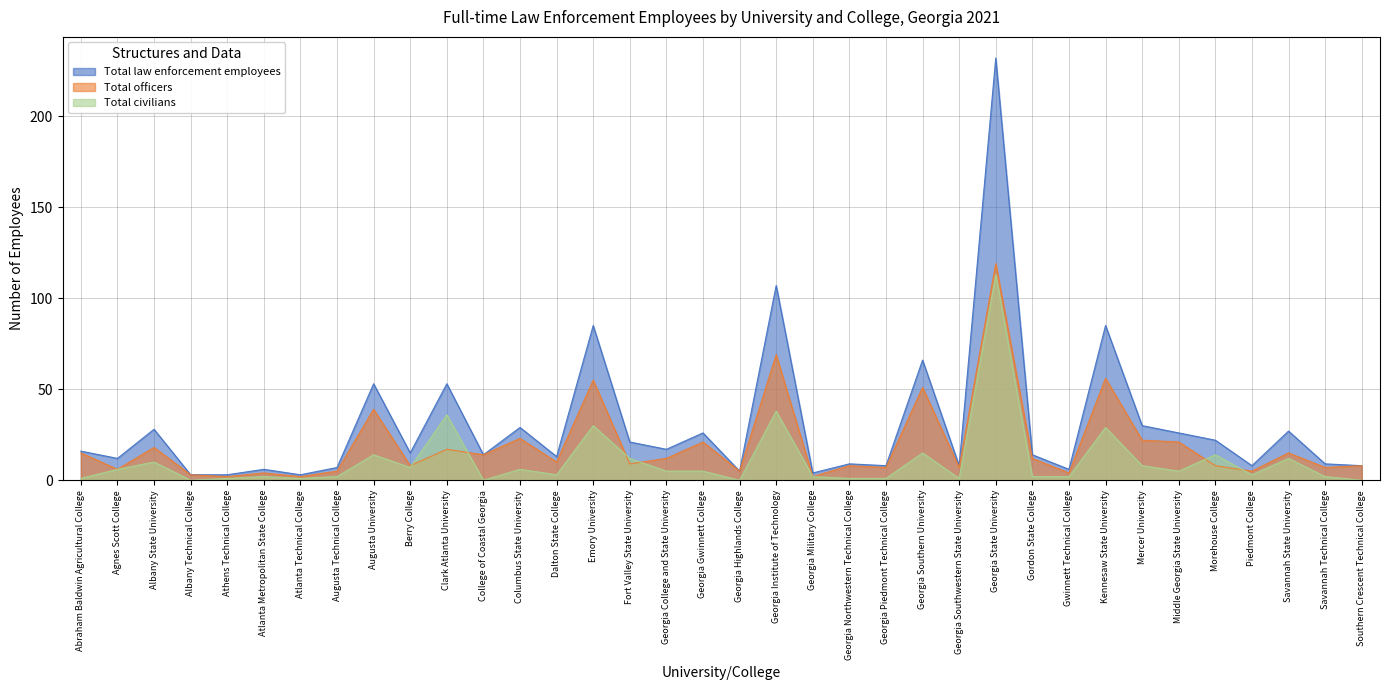

True or false: Total civilians and Total officers intersect in this chart.

True